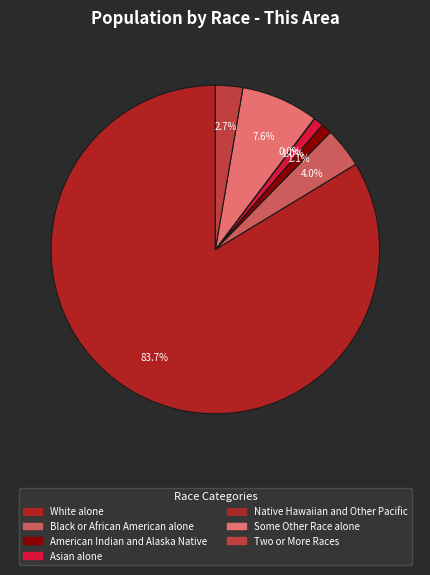

True or false: Two or More Races accounts for 17% of the total.

False